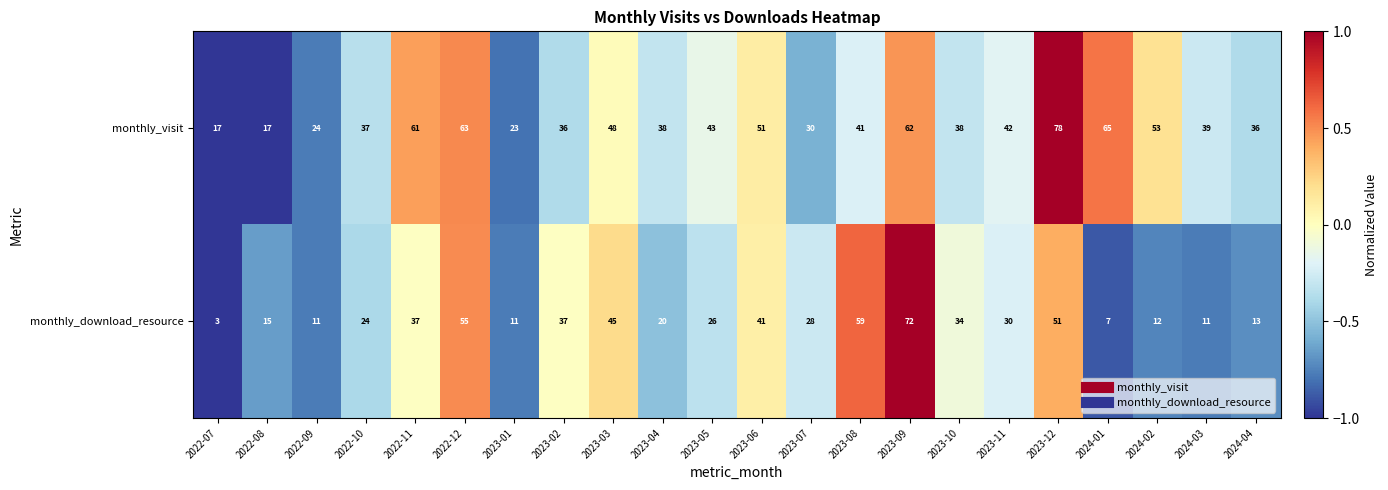

At which category does the chart reach its peak across all series?

2023-12